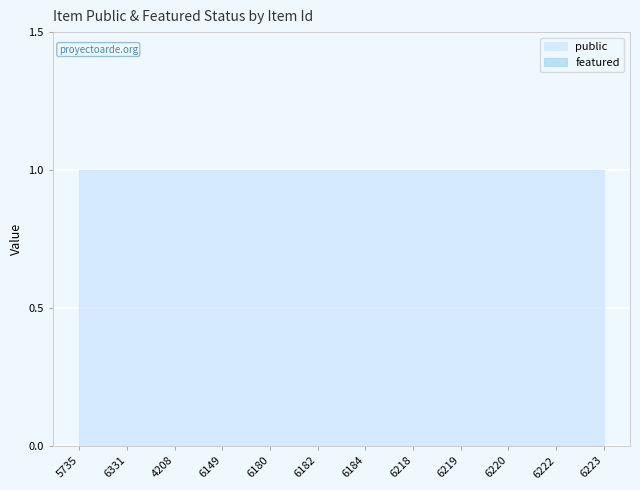

True or false: featured and public cross at least once.

False